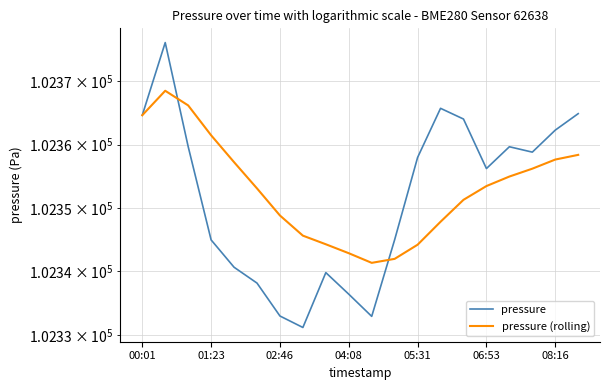

What are all the series names shown in the legend?

pressure, pressure (rolling)